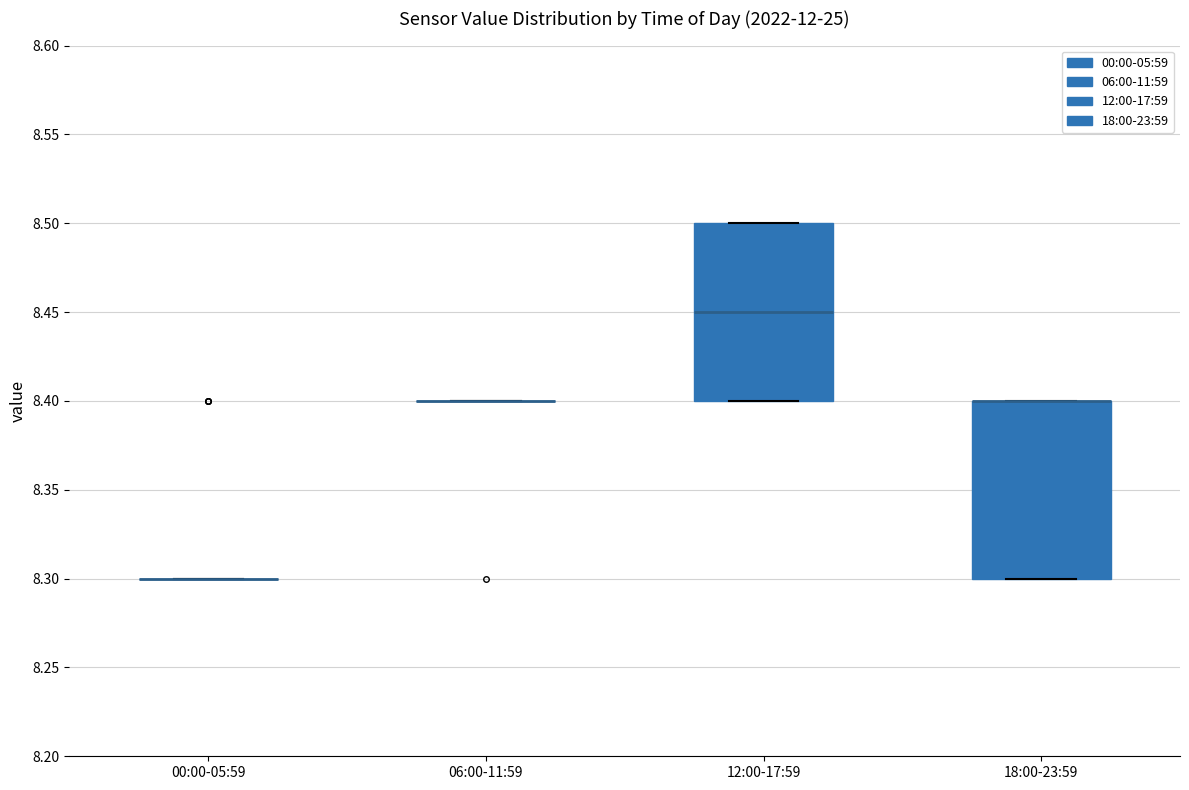

Reading left to right, transcribe this box plot: for each box, give where its median line is, the range the box spans, and where its two whiskers end, as read against the y-axis. The values are not printed on the chart, so give them approximately, as read against the axis.

00:00-05:59: box collapsed to a line at 8.30, whiskers 8.30 to 8.30
06:00-11:59: box collapsed to a line at 8.40, whiskers 8.40 to 8.40
12:00-17:59: median 8.45, box 8.40 to 8.50, whiskers 8.40 to 8.50
18:00-23:59: median 8.40 (drawn on the box's upper edge), box 8.30 to 8.40, whiskers 8.30 to 8.40